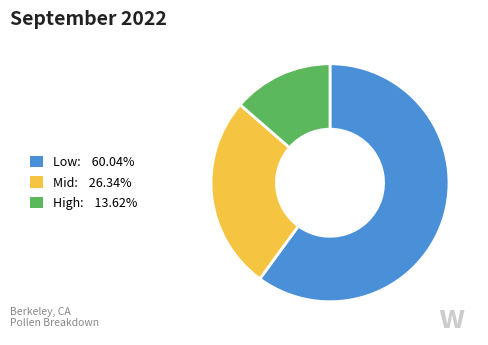

Is there any slice that represents more than half of the pie?

Yes